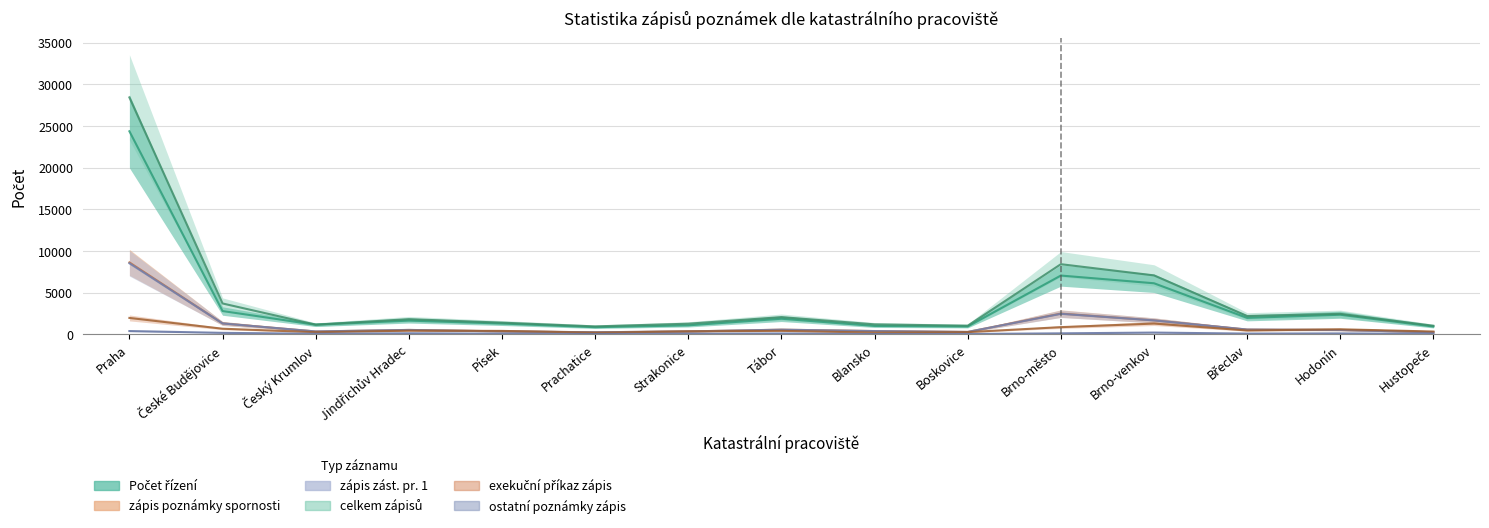

Is the value of Počet řízení at Praha greater than the value of exekuční příkaz zápis at Písek?

Yes